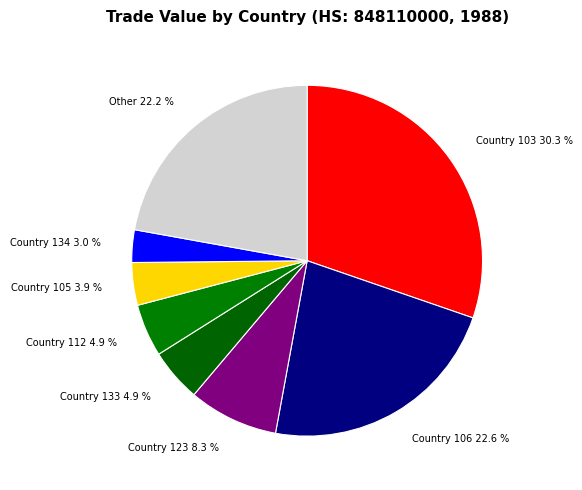

To the nearest percent, what is the average slice percentage?

12%